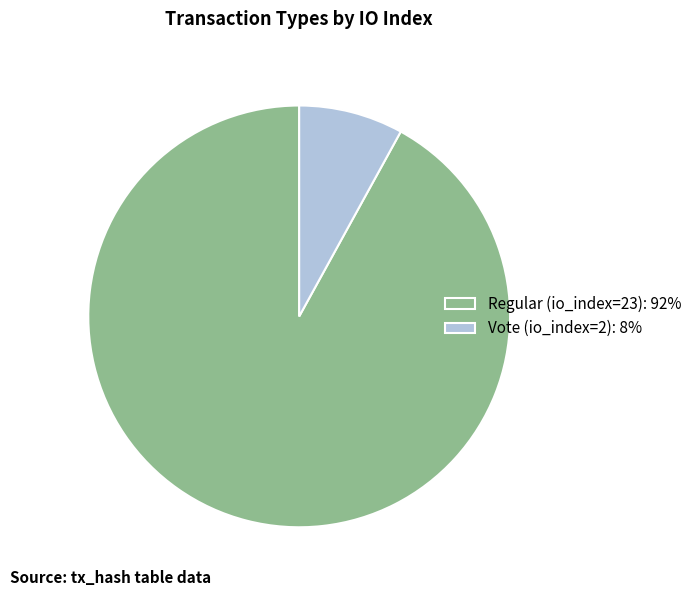

Does Vote (io_index=2): 8% account for over 50% of the chart?

No